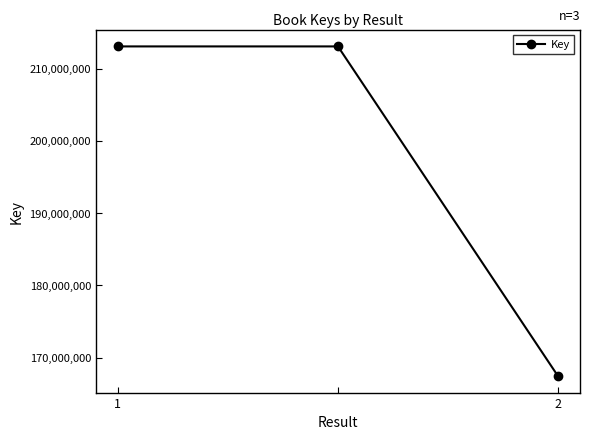

What is the minimum value shown in the chart?

167442279